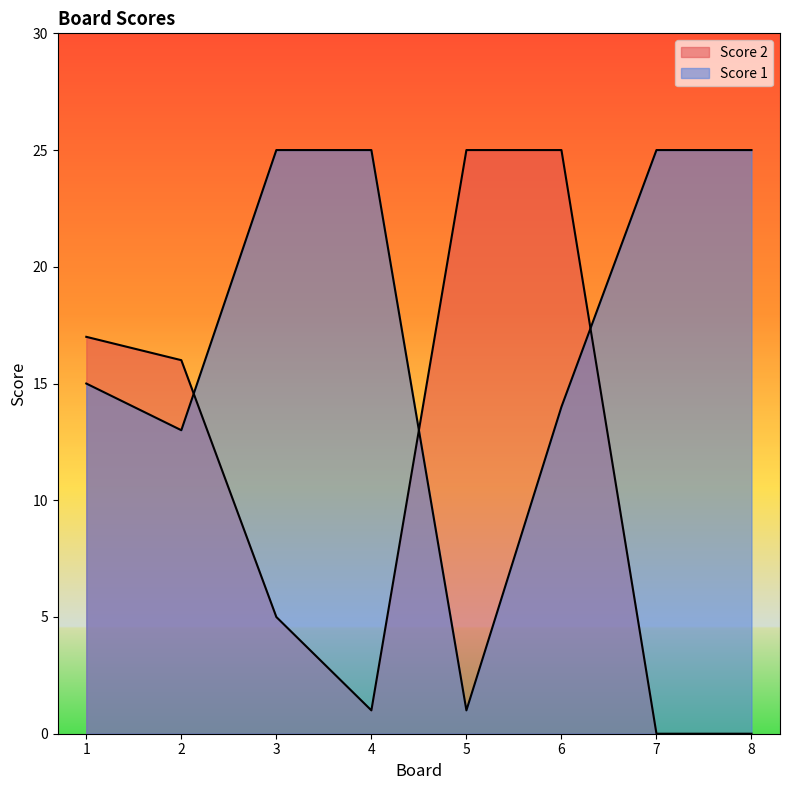

What is the value of the Score 1 point at the 1st from the left?

15